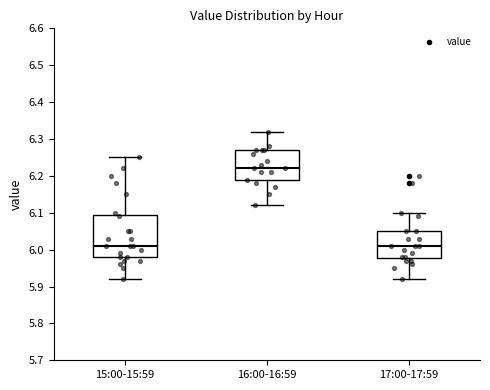

Comparing the boxes themselves (not the whiskers), which one is the tallest?

15:00-15:59